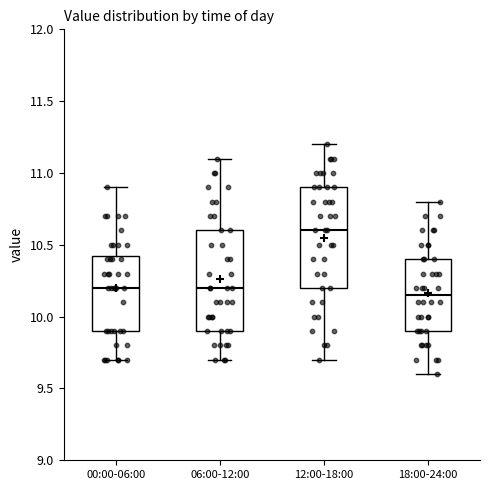

Reading left to right, read every box against the y-axis: the position of its median line, the range the box covers, and the ends of its whiskers. The values are not printed on the chart, so give them approximately, as read against the axis.

00:00-06:00: median 10.20, box 9.90 to 10.45, whiskers 9.70 to 10.90
06:00-12:00: median 10.20, box 9.90 to 10.60, whiskers 9.70 to 11.10
12:00-18:00: median 10.60, box 10.20 to 10.90, whiskers 9.70 to 11.20
18:00-24:00: median 10.15, box 9.90 to 10.40, whiskers 9.60 to 10.80